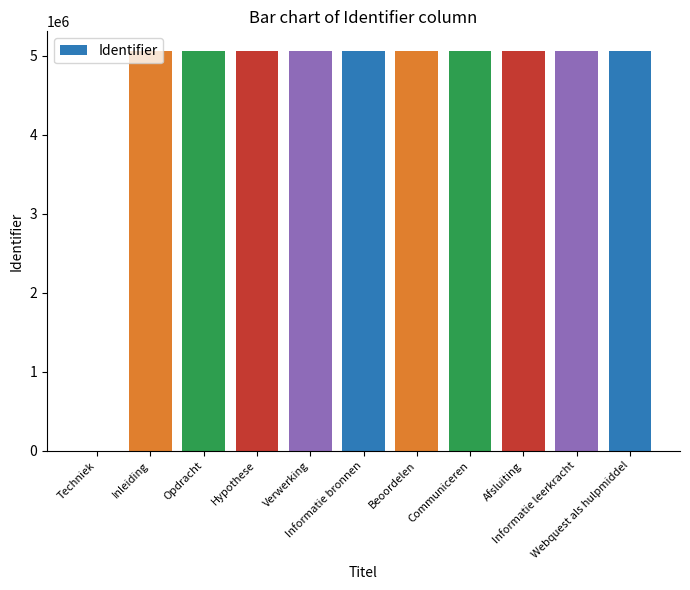

Where is the data nearest to the value 2528949?

Inleiding